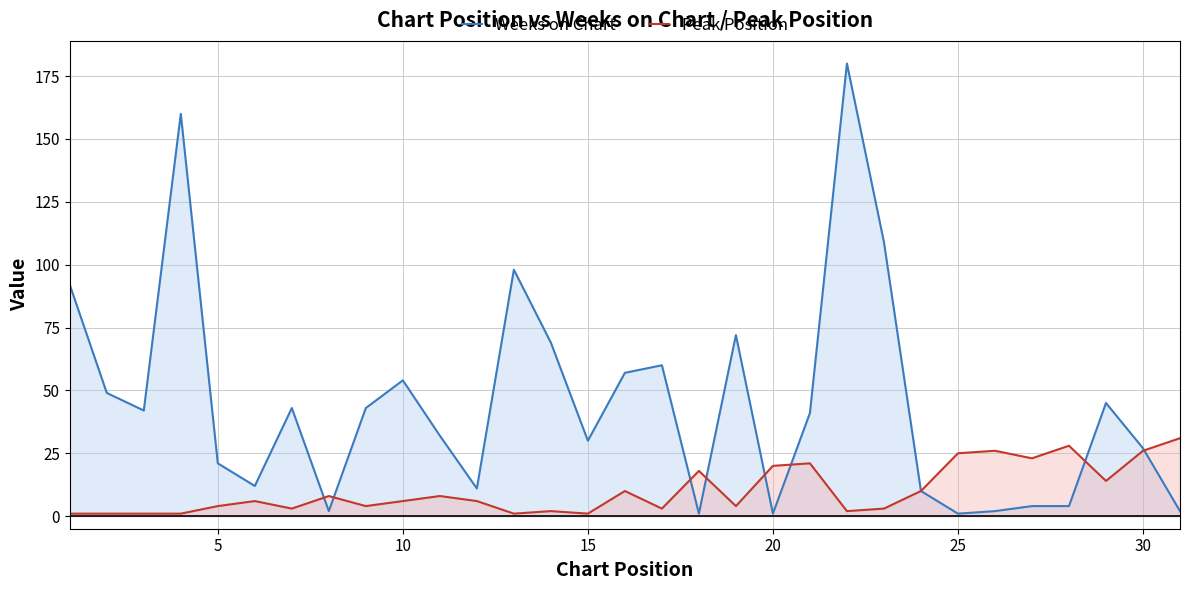

Which series has the widest spread of values?

Weeks on Chart